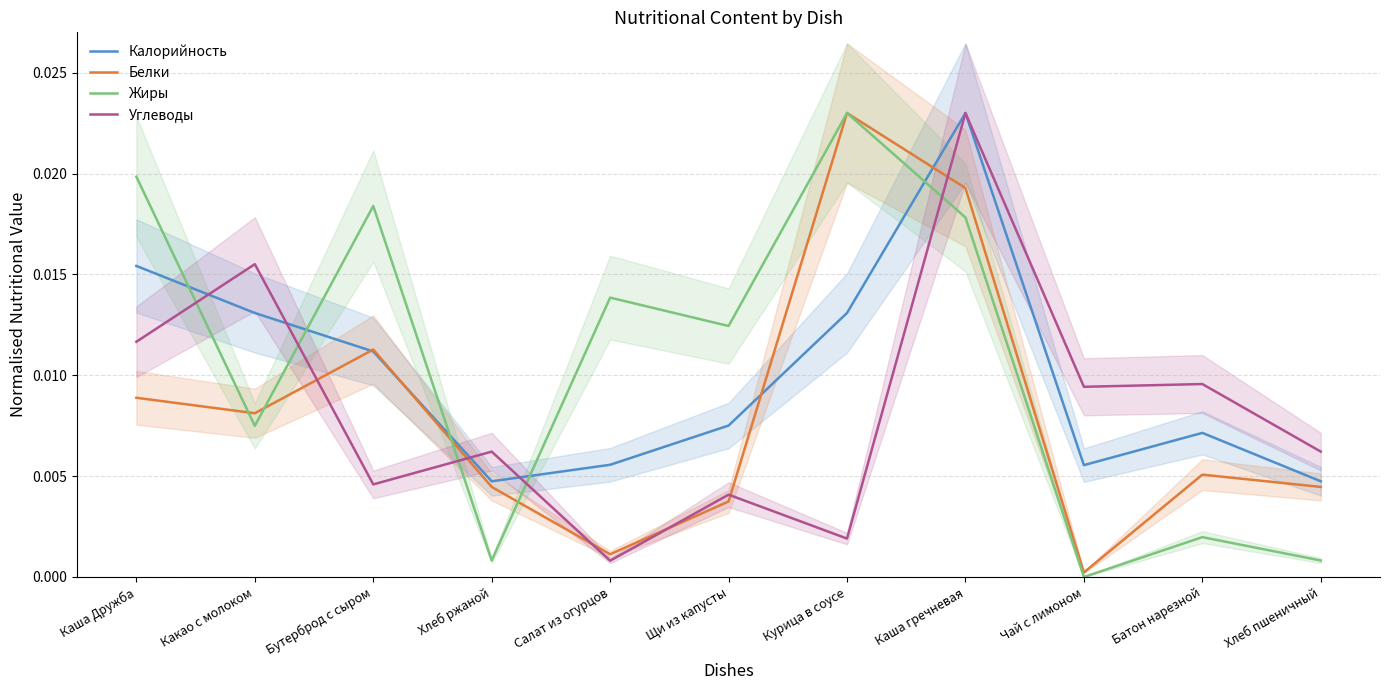

The value of Белки at Щи из капусты is 0.0. True or false?

True